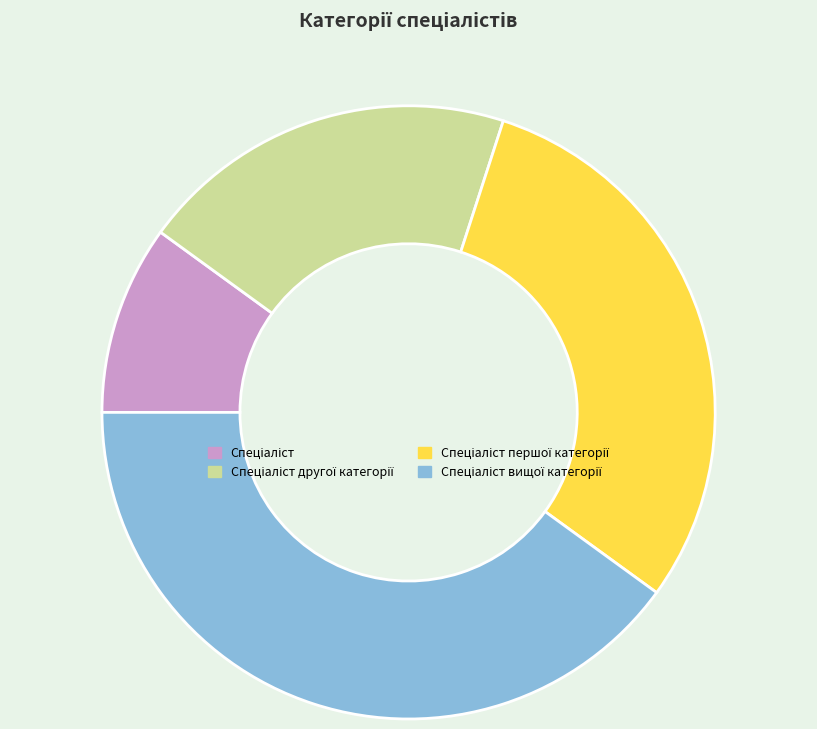

Is there any slice that represents more than half of the pie?

No